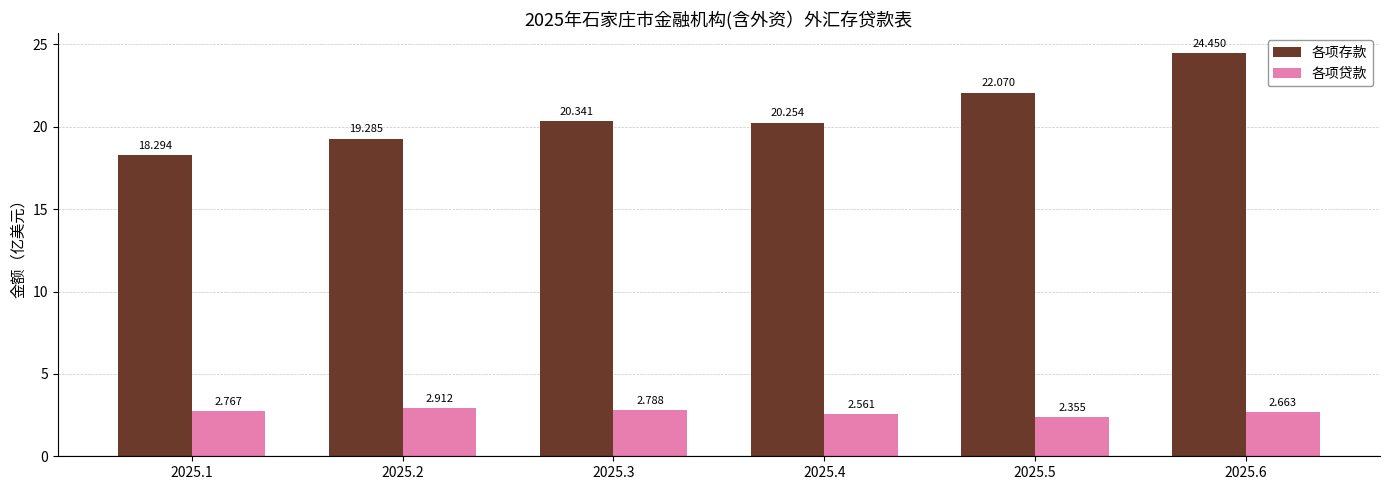

True or false: 各项存款 has a value of 22.1 at 2025.5.

True